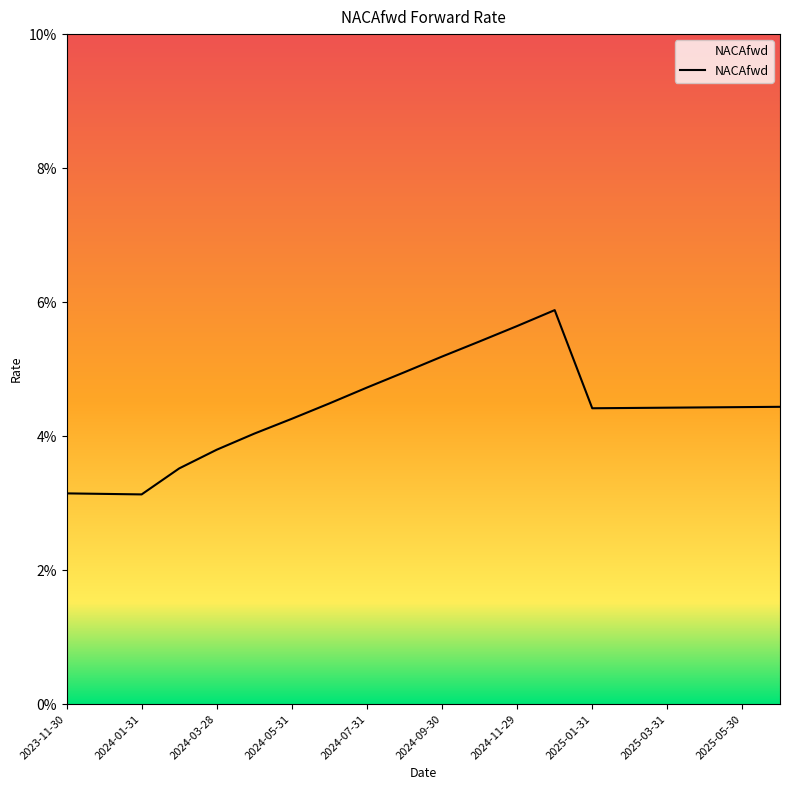

Is this an area chart (filled region under the line)?

Yes